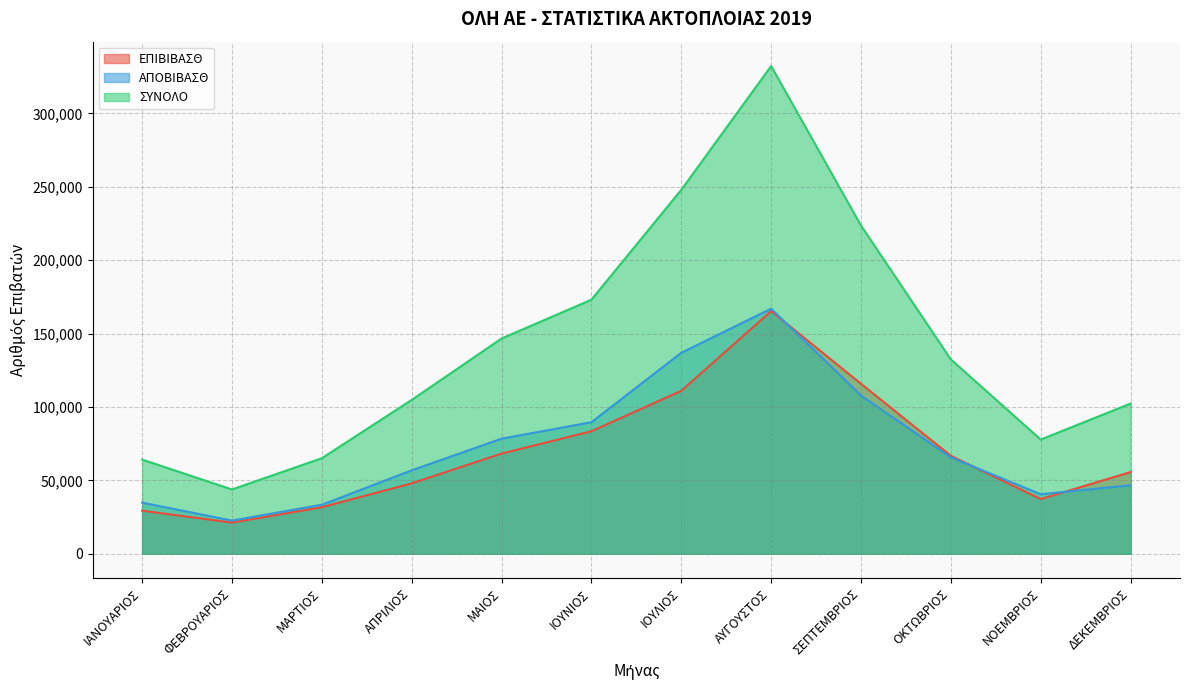

Is it true that ΕΠΙΒΙΒΑΣΘ equals 37251 at ΝΟΕΜΒΡΙΟΣ?

True